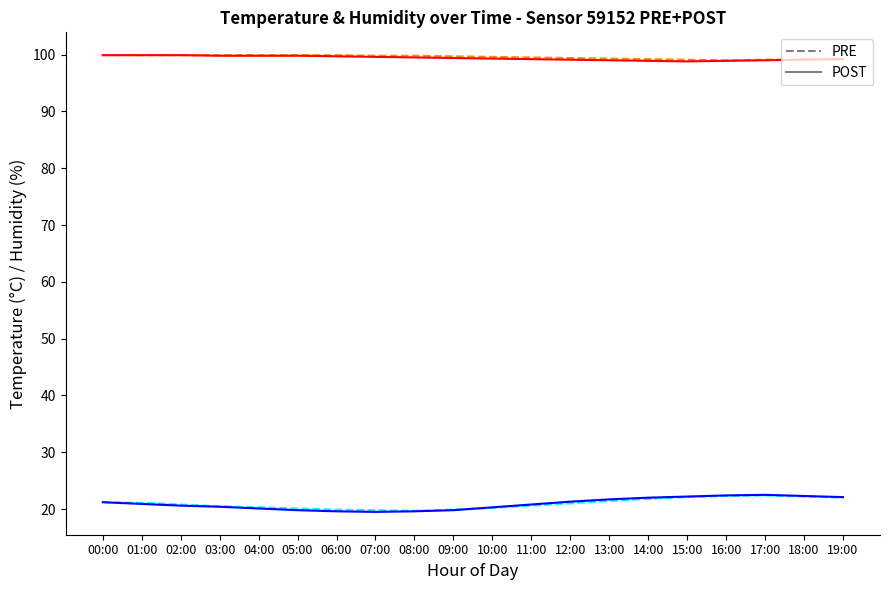

What is the smallest value displayed?

19.5